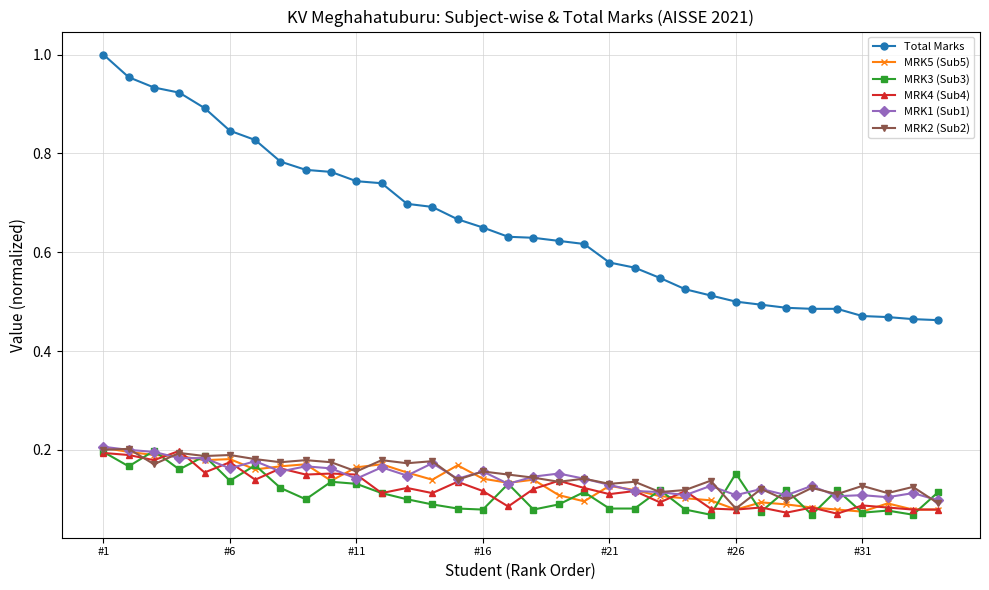

True or false: MRK5 (Sub5) and Total Marks cross at least once.

False